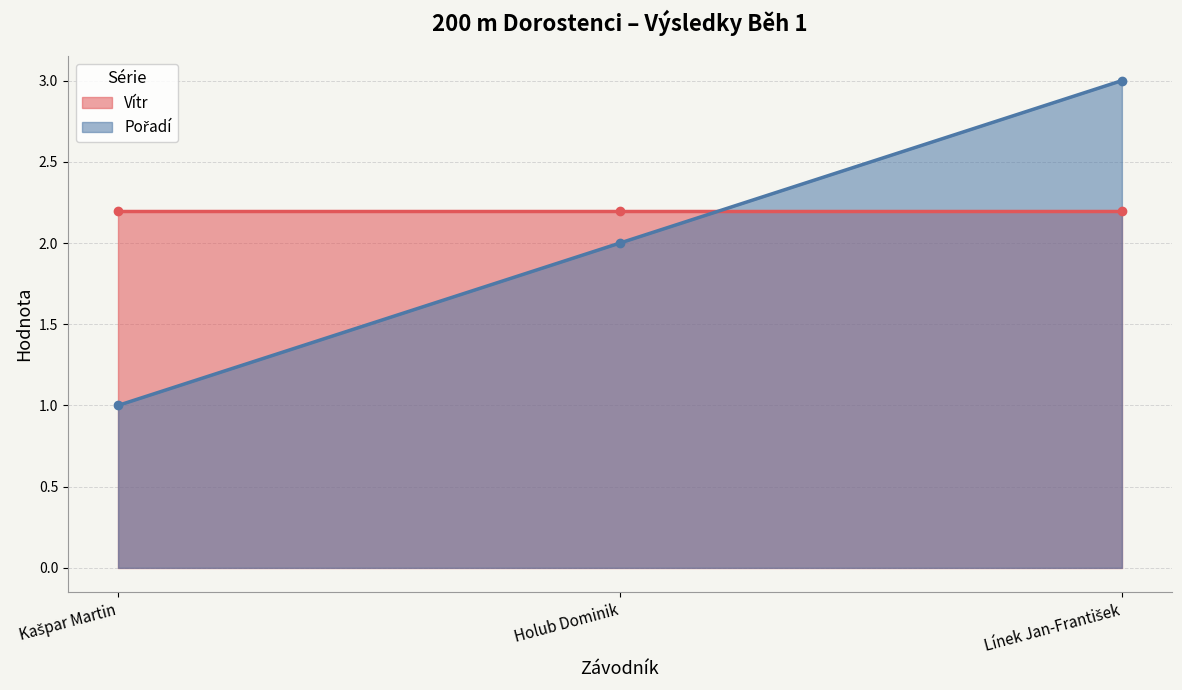

What is the label of the 3rd point from the right?

Kašpar Martin